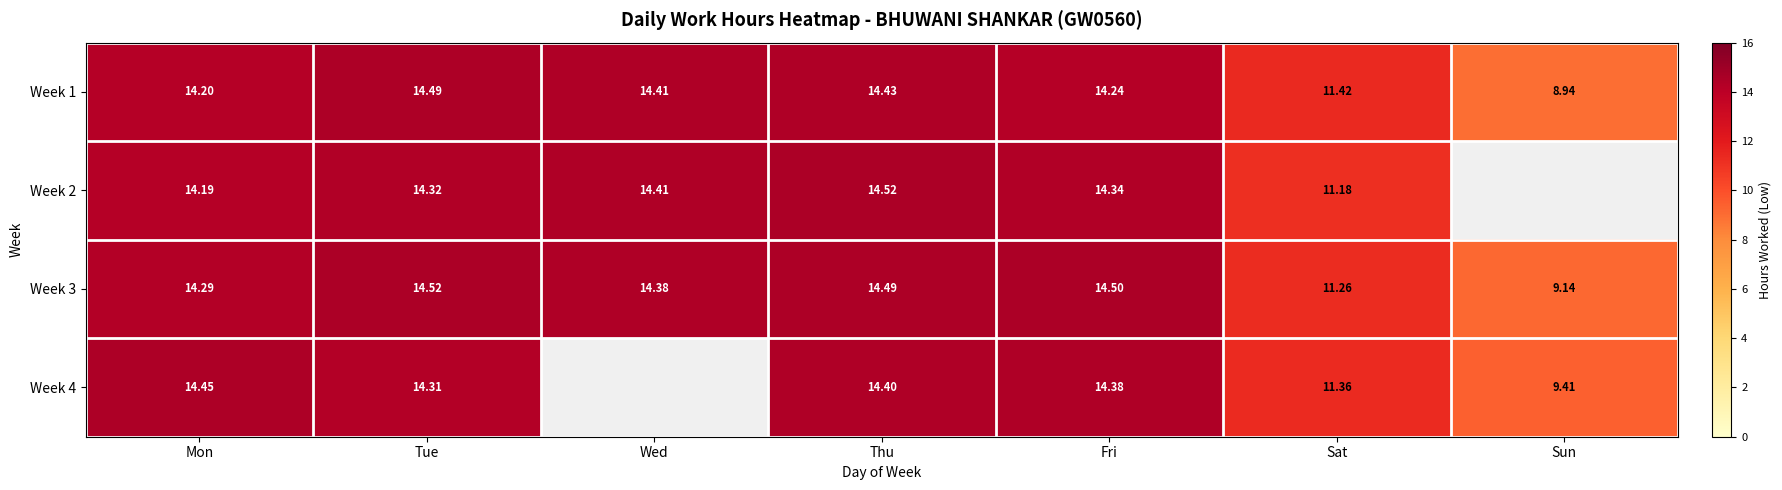

Between Mon and Fri, which series saw the biggest shift?

Week 3